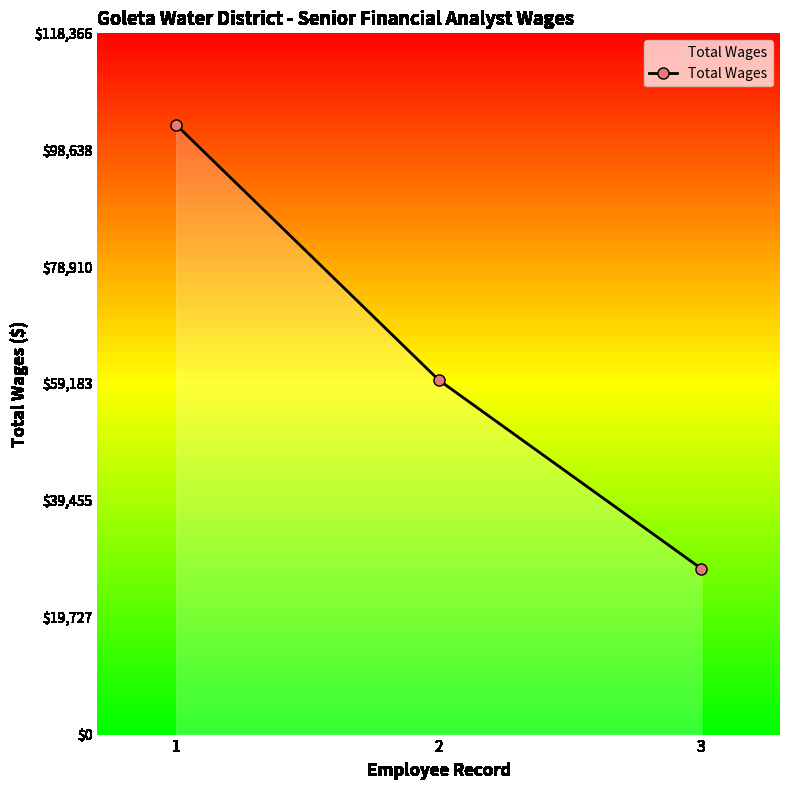

What is the change in value from 1 to 3?

-74908